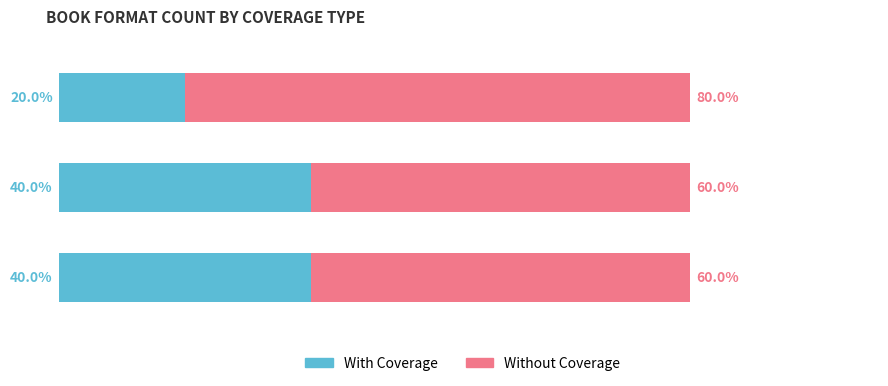

What are all the series names shown in the legend?

With Coverage, Without Coverage